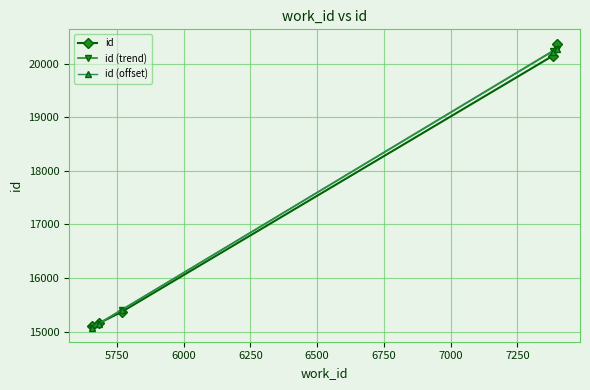

What is the highest value of the id series?

20374.0